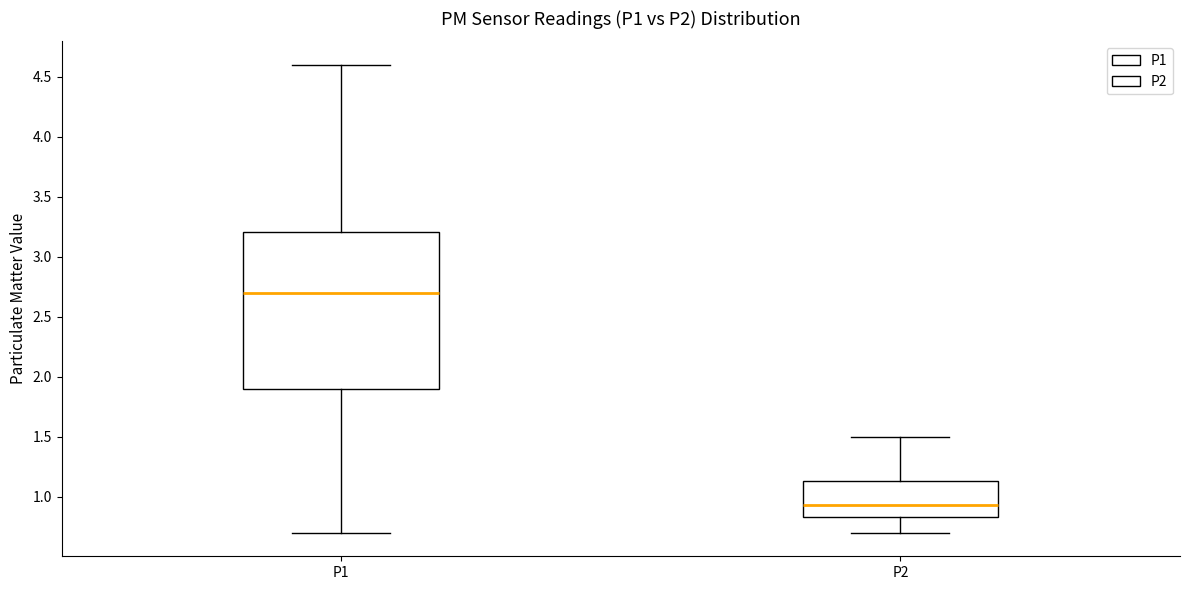

Which box has the lowest median line?

P2